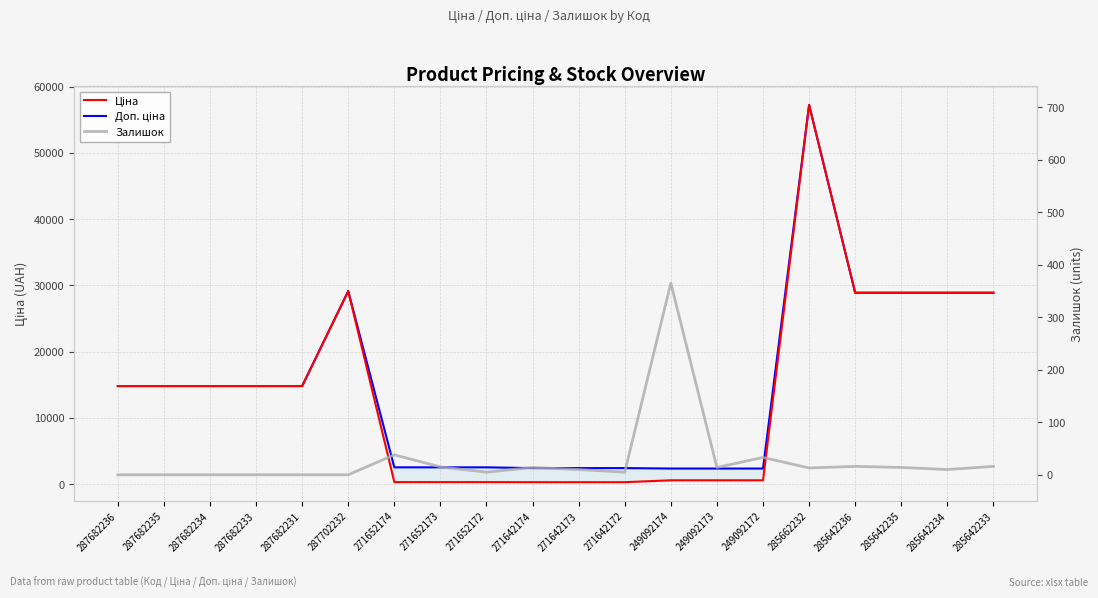

What is the difference between the Залишок values at 285642234 and 285662232?

3.0